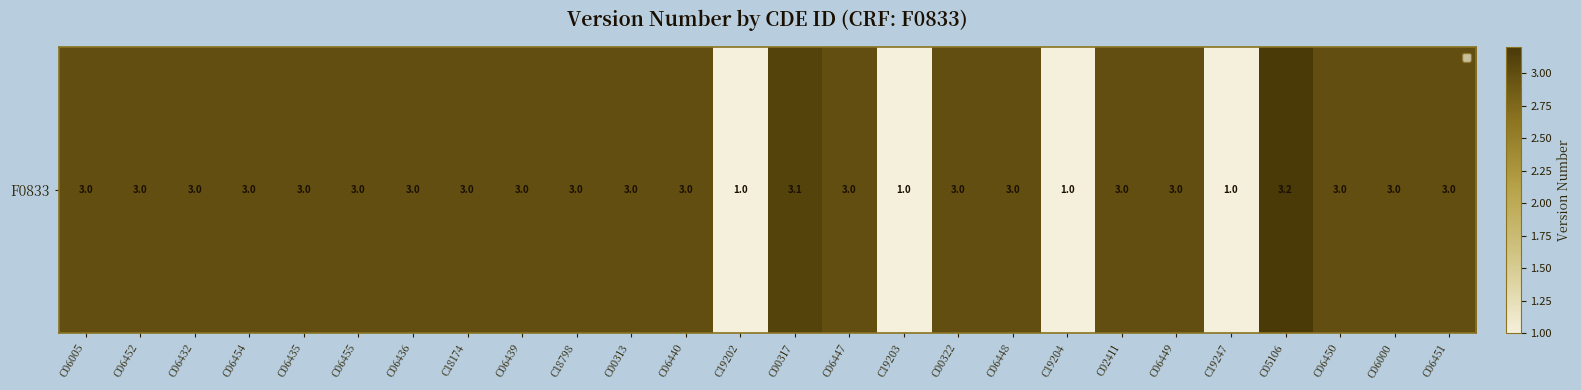

What is the maximum value shown in the chart?

3.2